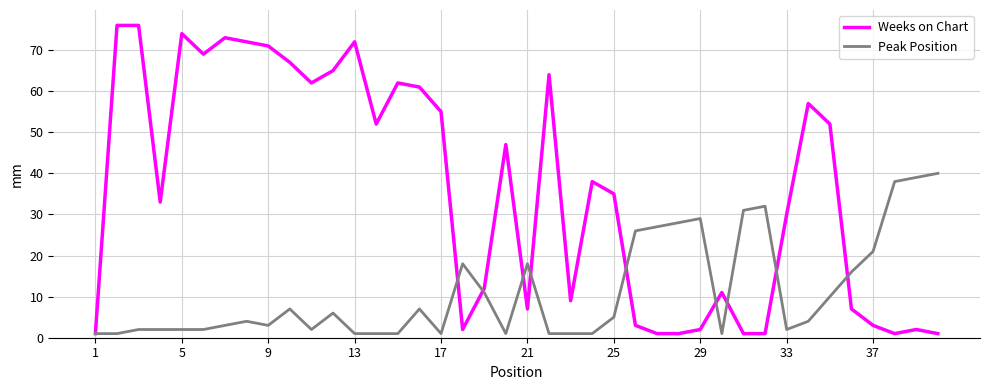

What is the difference between the maximum and minimum values in the Weeks on Chart series?

75